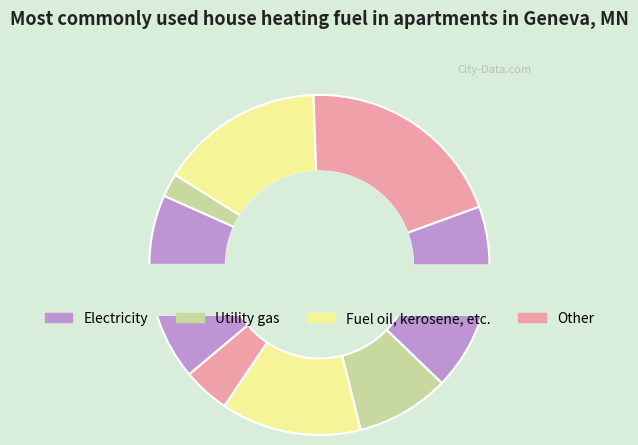

Do 1 and 2 together represent more than half of the pie?

No